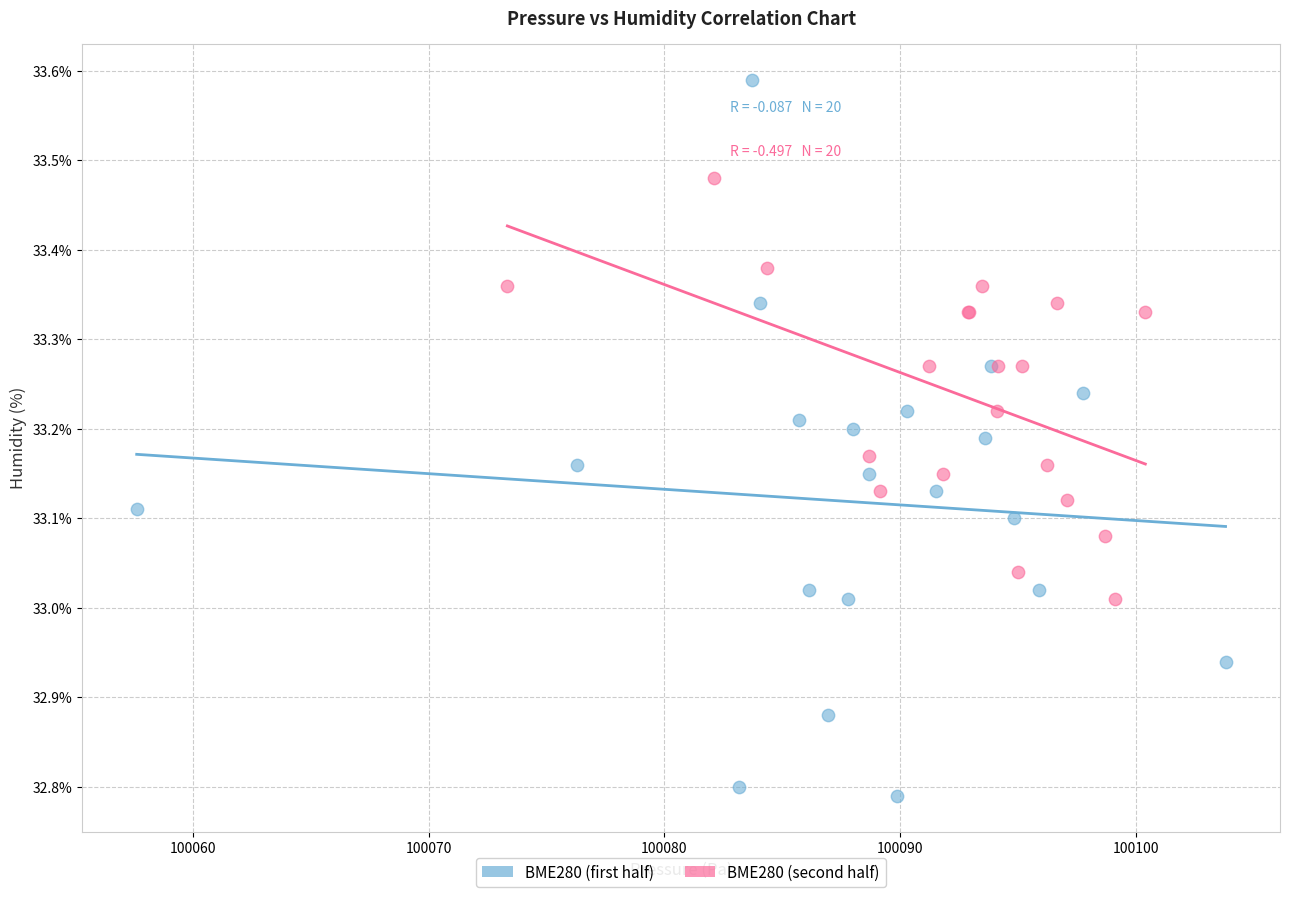

Which series has the largest Y range (max minus min)?

BME280 (first half)